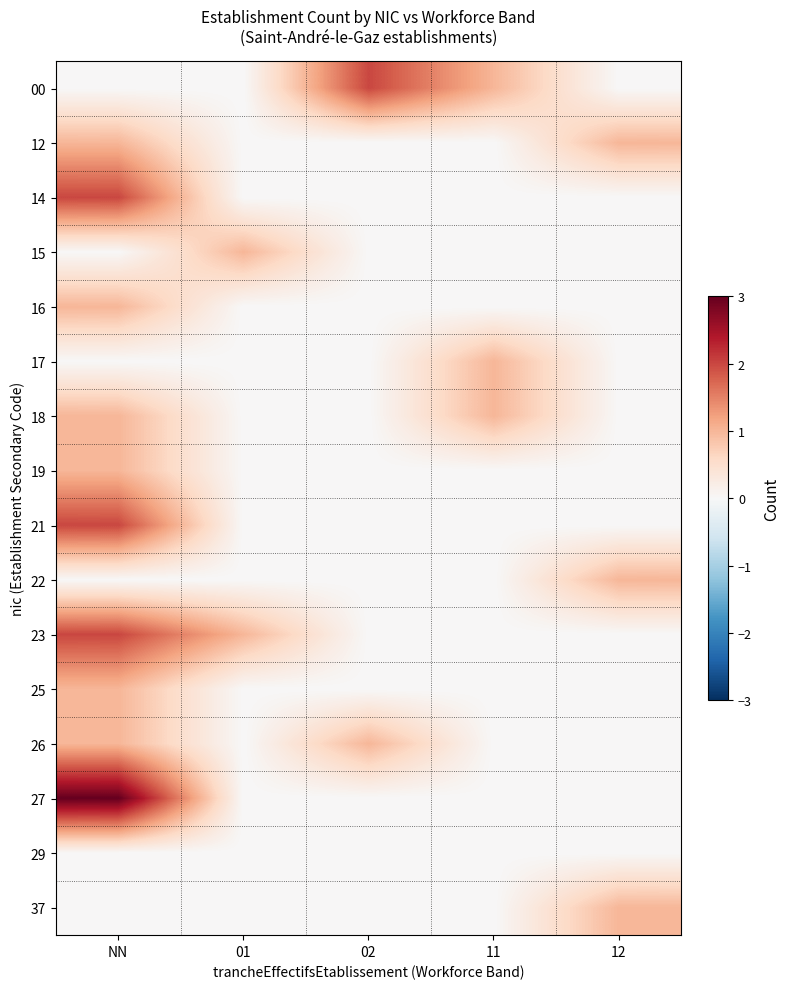

Reading left to right, extract all data points from this chart.

00: NN=0	01=0	02=2	11=1	12=0
12: NN=1	01=0	02=0	11=0	12=1
14: NN=2	01=0	02=0	11=0	12=0
15: NN=0	01=1	02=0	11=0	12=0
16: NN=1	01=0	02=0	11=0	12=0
17: NN=0	01=0	02=0	11=1	12=0
18: NN=1	01=0	02=0	11=1	12=0
19: NN=1	01=0	02=0	11=0	12=0
21: NN=2	01=0	02=0	11=0	12=0
22: NN=0	01=0	02=0	11=0	12=1
23: NN=2	01=1	02=0	11=0	12=0
25: NN=1	01=0	02=0	11=0	12=0
26: NN=1	01=0	02=1	11=0	12=0
27: NN=3	01=0	02=0	11=0	12=0
29: NN=0	01=0	02=0	11=0	12=0
37: NN=0	01=0	02=0	11=0	12=1